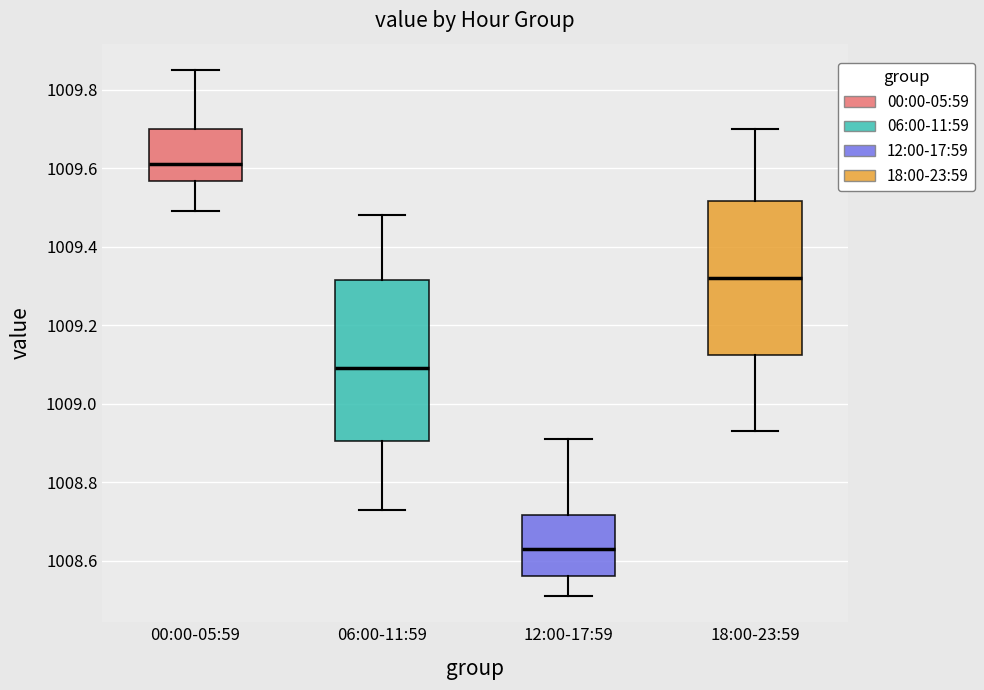

Where is the lower edge of the box for 12:00-17:59 on the y-axis? The values are not printed on the chart, so give them approximately, as read against the axis.

1008.56